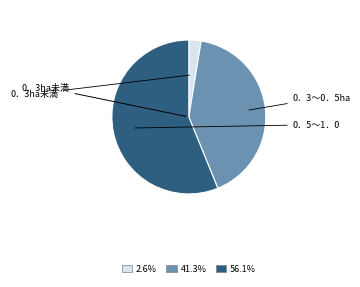

Is there a majority slice in this chart?

Yes